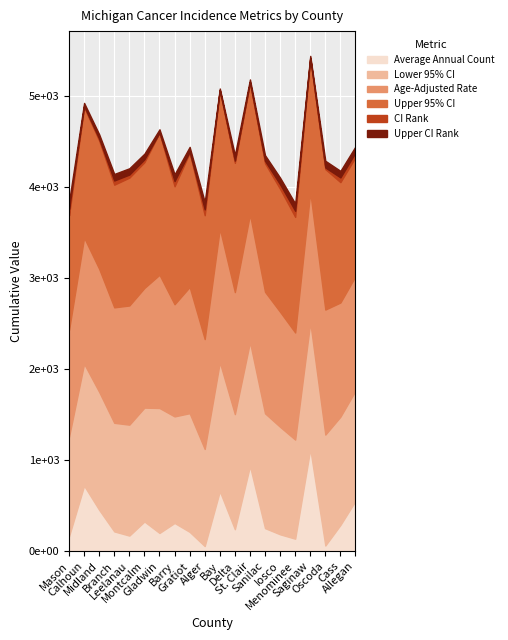

How many data points in Age-Adjusted Rate are less than 1335?

10